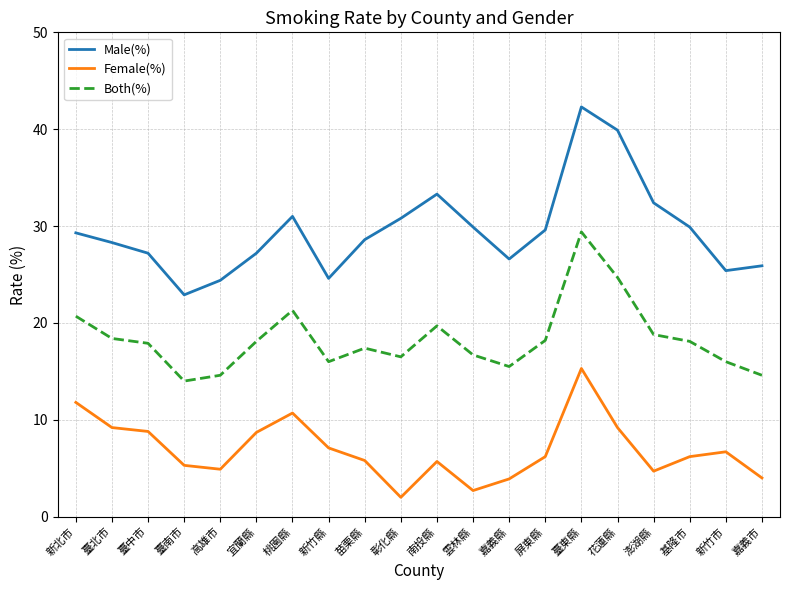

Does the chart have visible grid lines?

Yes